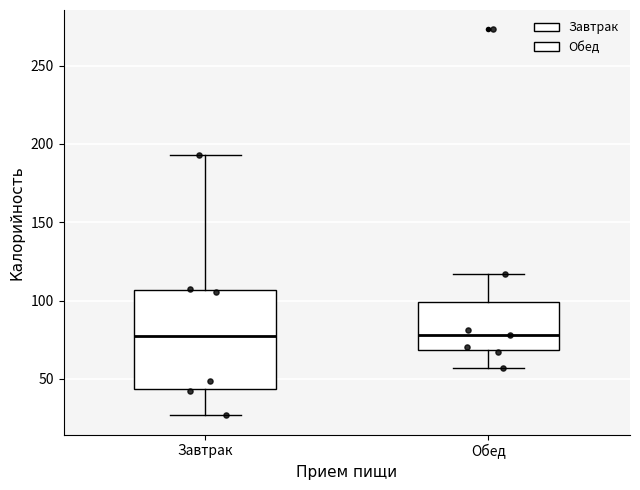

Comparing the boxes themselves (not the whiskers), which one is the tallest?

Завтрак